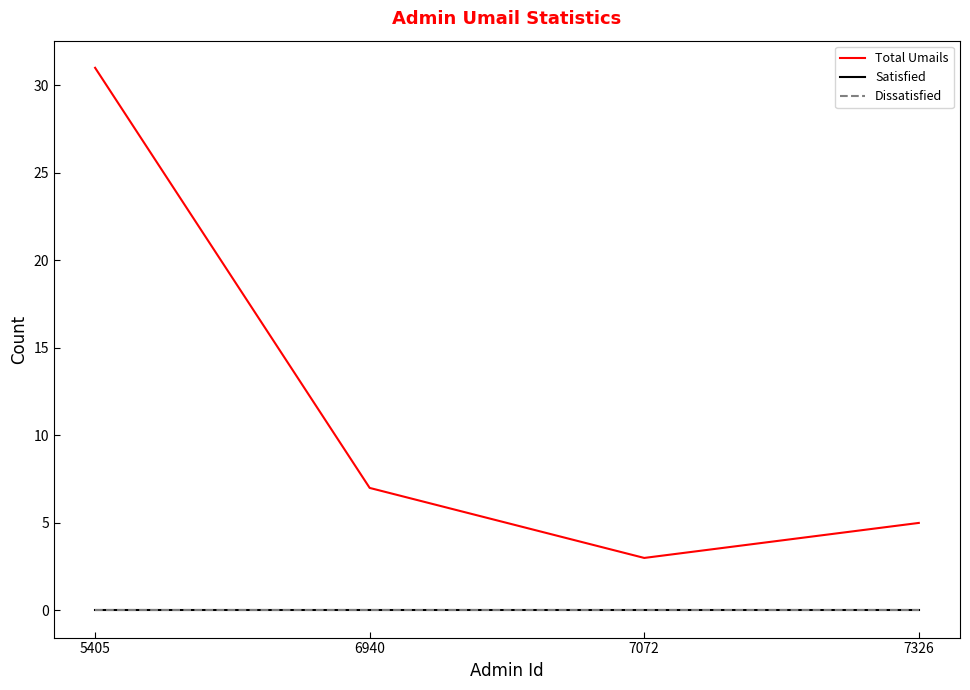

Is this an area chart (filled region under the line)?

No